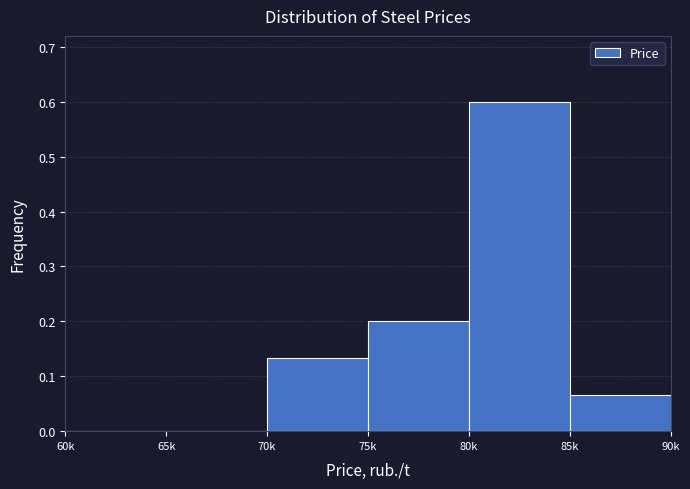

The chart shows a value of 0.6 at 80k. True or false?

True